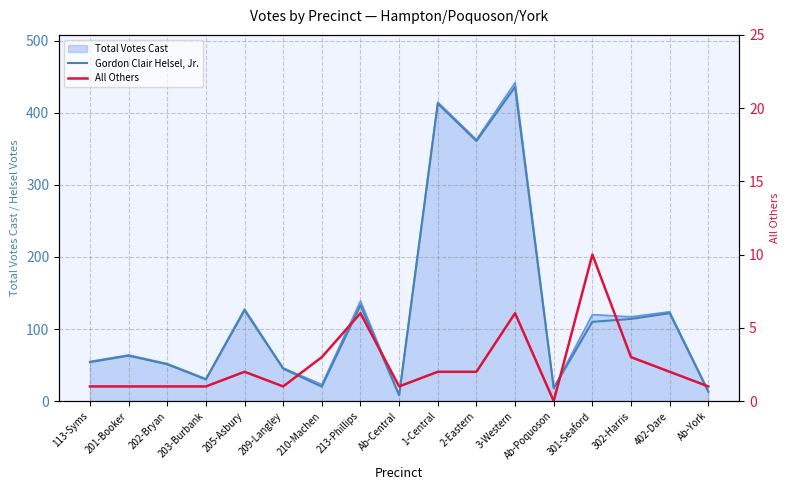

True or false: Gordon Clair Helsel, Jr. and All Others intersect in this chart.

False